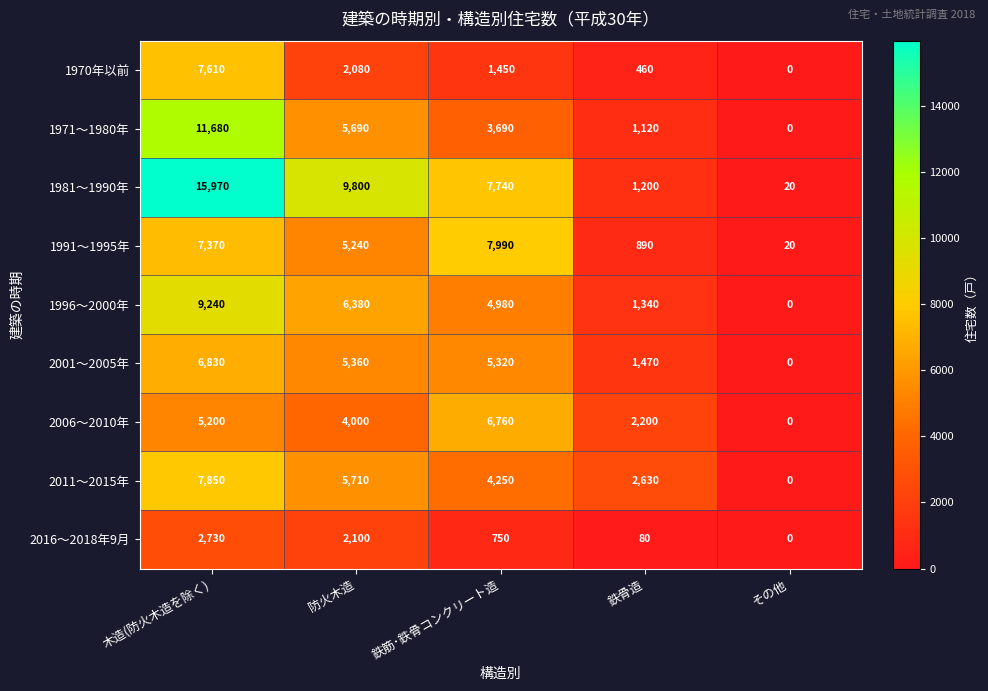

What value does the 1996～2000年 series have at 鉄骨造, to the nearest 50?

1350